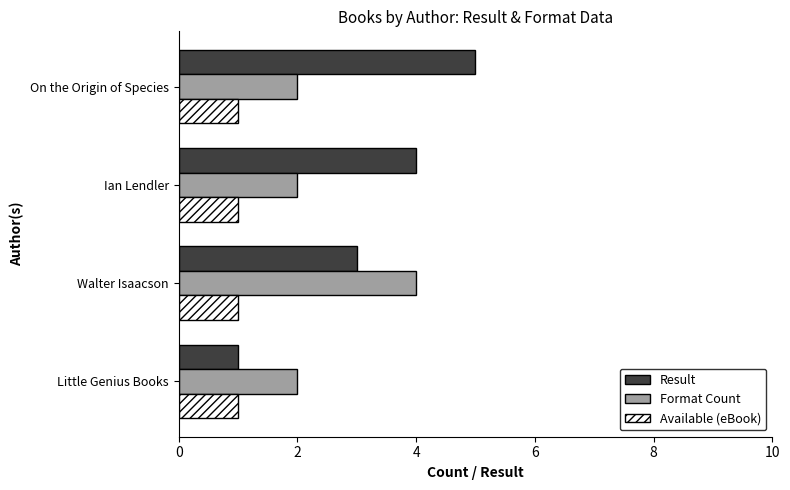

Is it true that Result equals 0 at Little Genius Books?

False